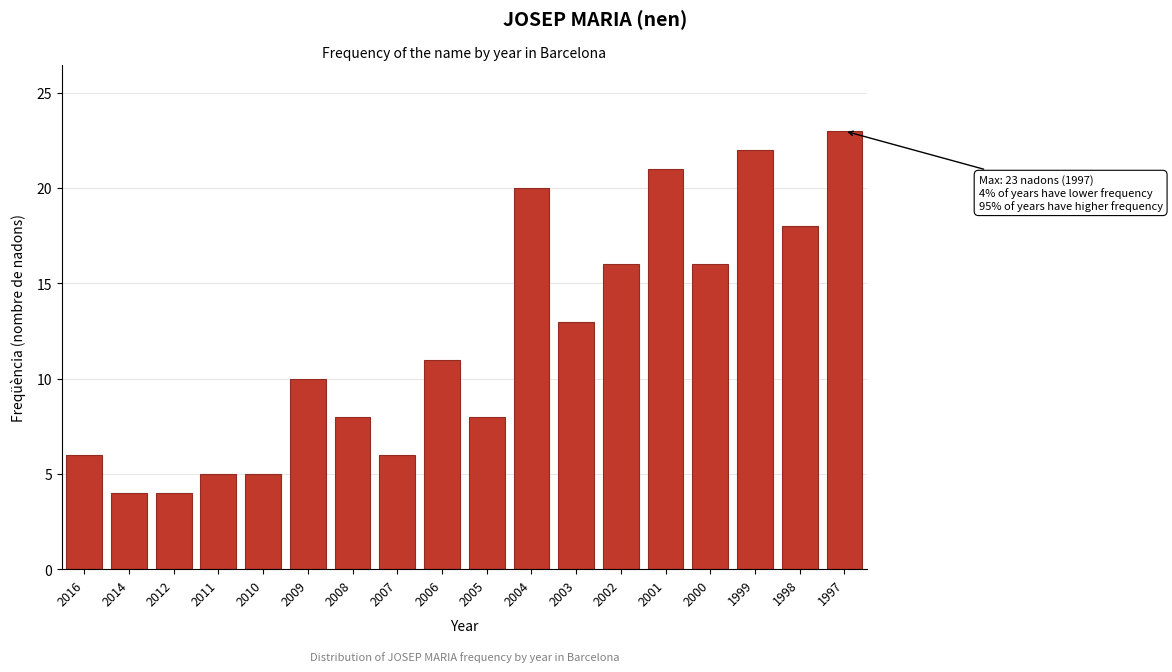

Reading left to right, transcribe all the data shown in this chart.

6	4	4	5	5	10	8	6	11	8	20	13	16	21	16	22	18	23